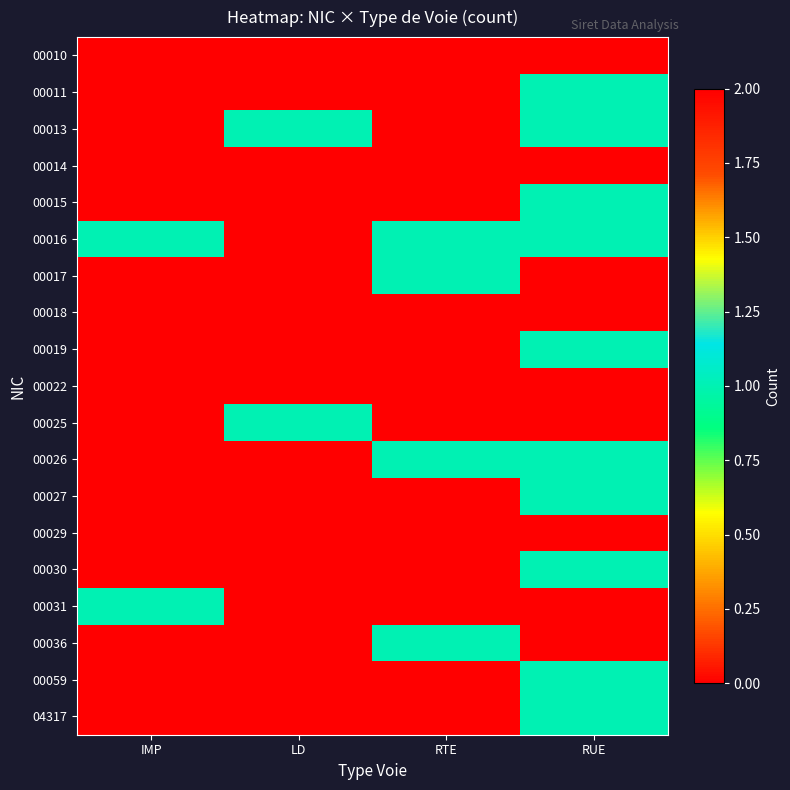

Rank the series by their maximum value, from highest to lowest.

00010, 00013, 00014, 00018, 00022, 00029, 00011, 00015, 00016, 00017, 00019, 00025, 00026, 00027, 00030, 00031, 00036, 00059, 04317